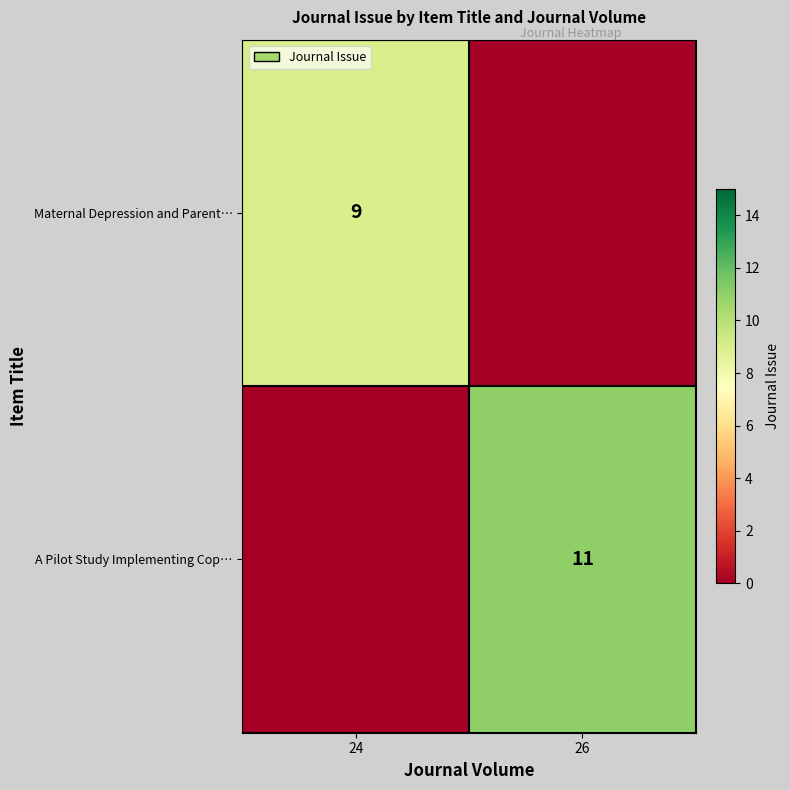

The value of Maternal Depression and Parent… at 24 is 5. True or false?

False